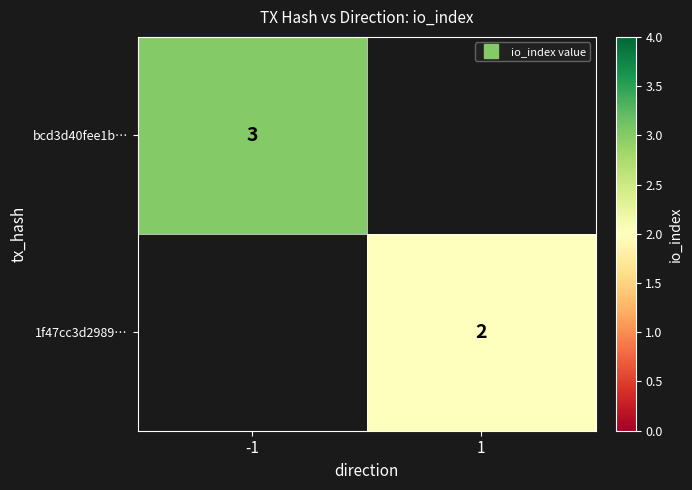

Which label corresponds to the smallest value in the chart?

1